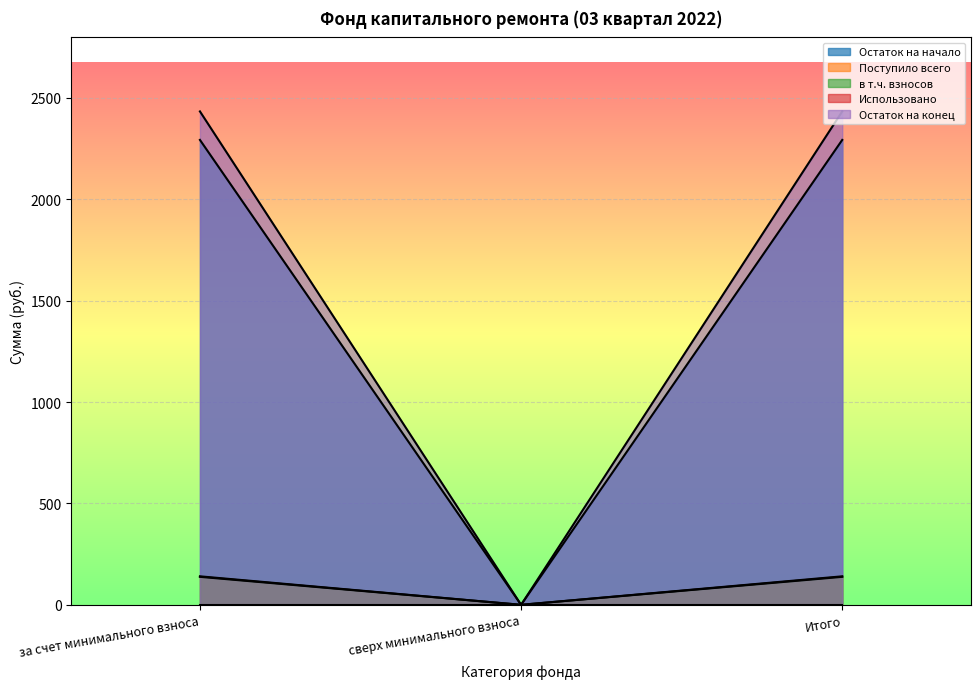

At which category does the chart reach its peak across all series?

за счет минимального взноса